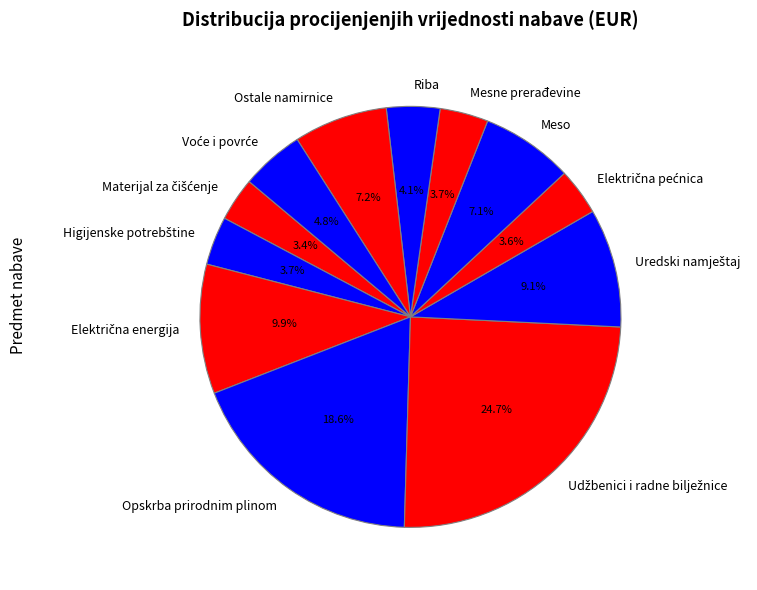

Count the number of slices in the pie.

12